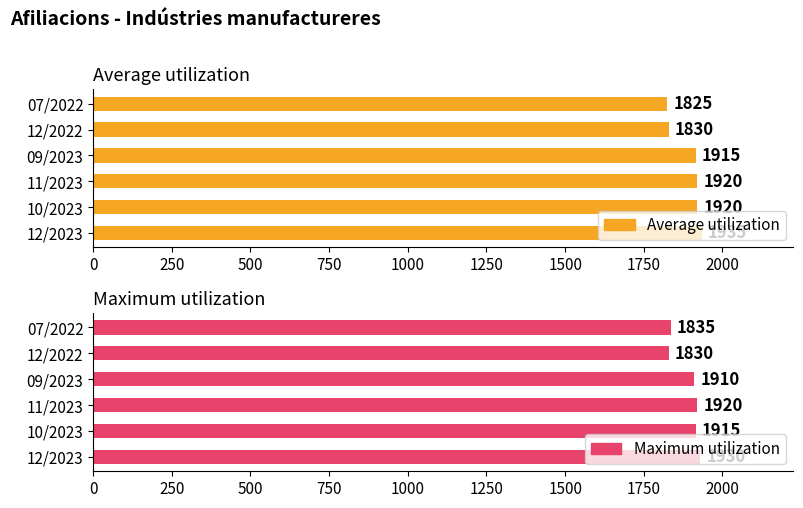

Where is Maximum utilization nearest to the value 1880?

750